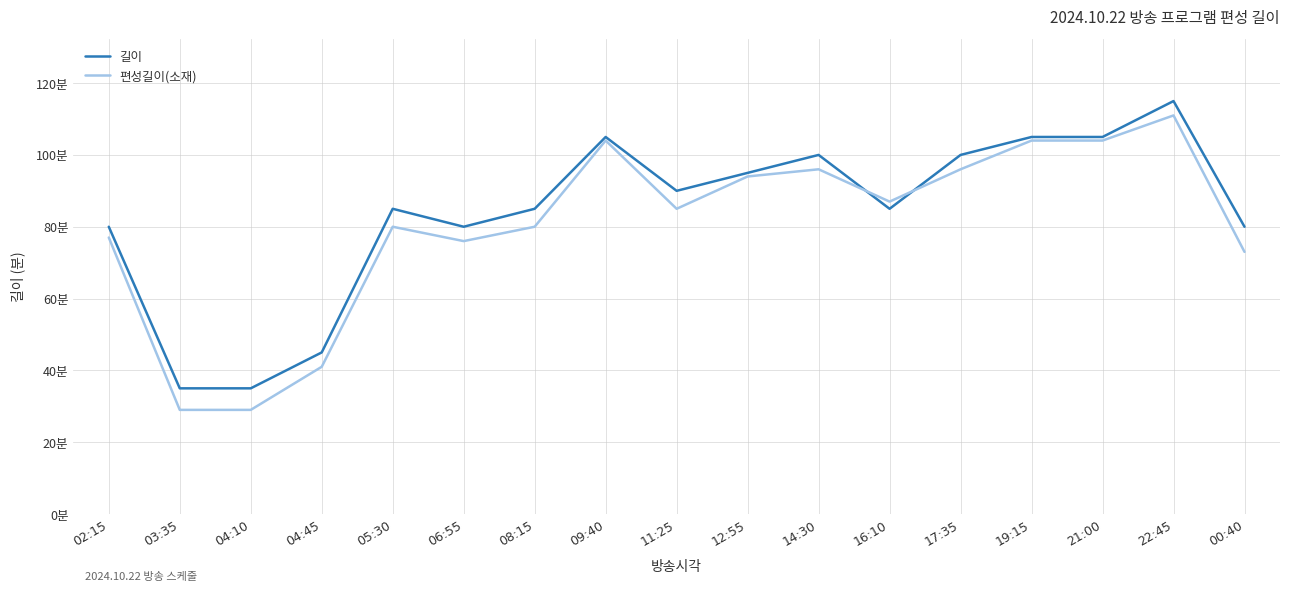

Is this an area chart (filled region under the line)?

No